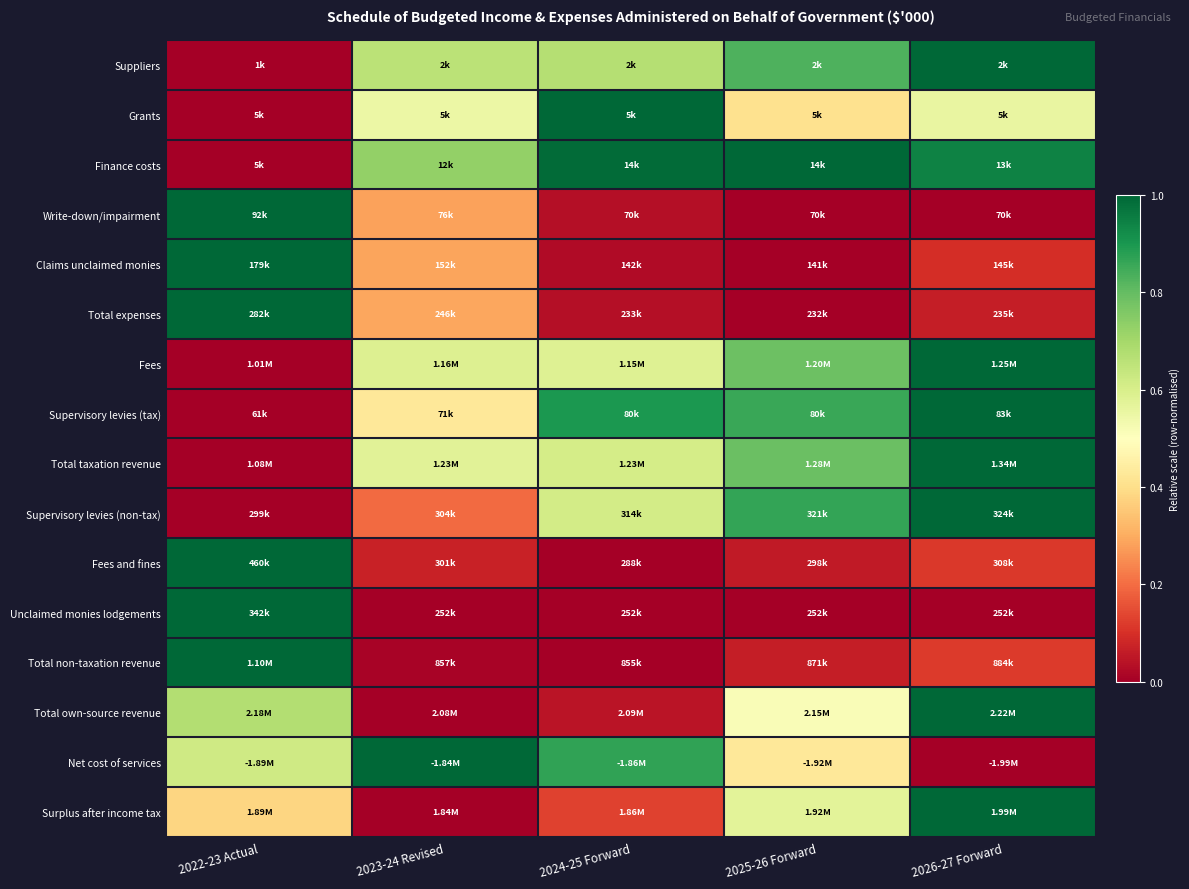

At 2023-24 Revised, list the series in order from largest to smallest.

Net cost of services, Finance costs, Suppliers, Fees, Total taxation revenue, Grants, Supervisory levies (tax), Total expenses, Claims unclaimed monies, Write-down/impairment, Supervisory levies (non-tax), Fees and fines, Total non-taxation revenue, Unclaimed monies lodgements, Total own-source revenue, Surplus after income tax